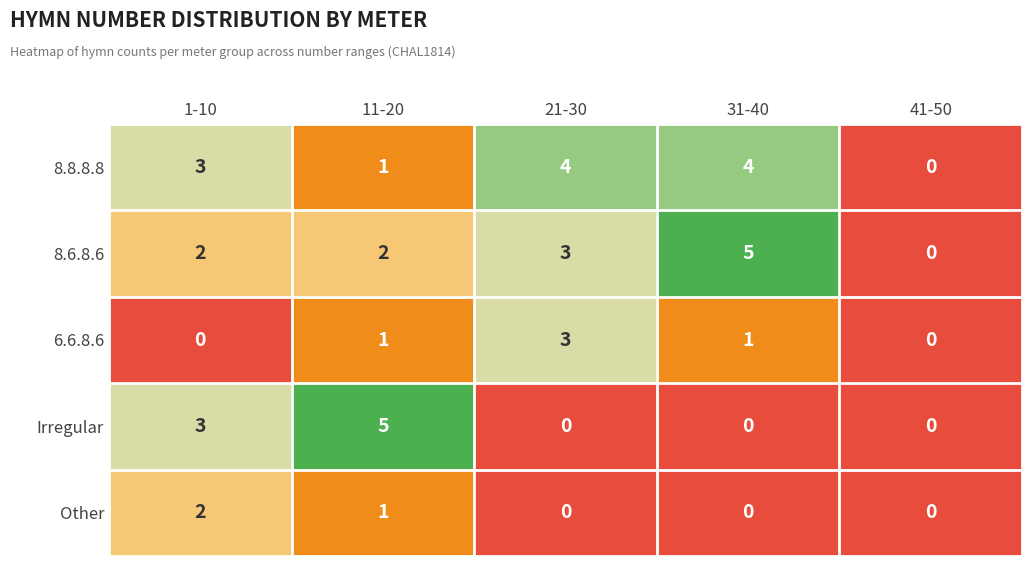

What is the spread (max minus min) of values at 31-40?

5